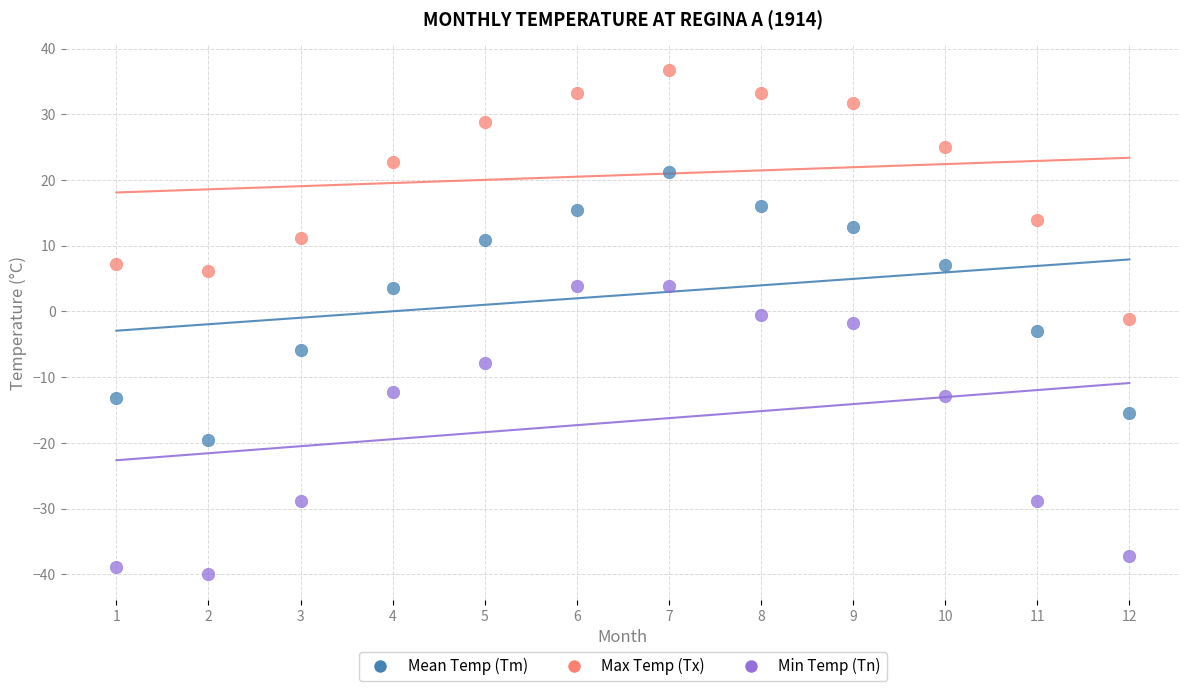

What are all the series names shown in the legend?

Mean Temp (Tm), Max Temp (Tx), Min Temp (Tn)